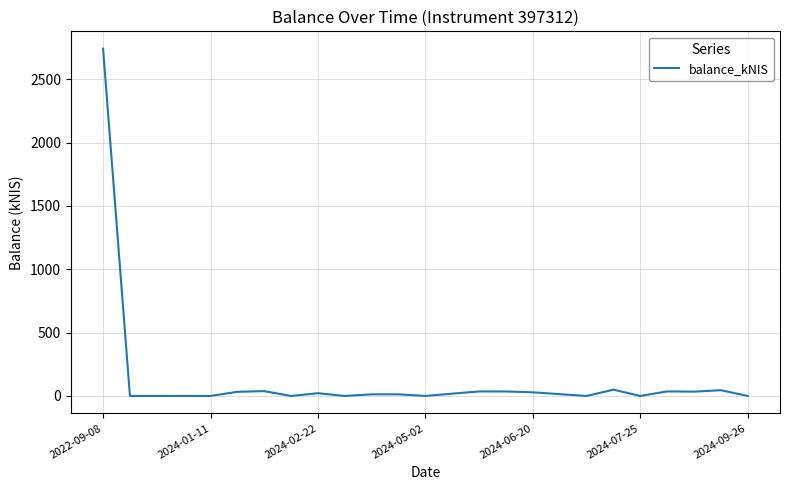

What is the maximum value shown in the chart?

2742.2